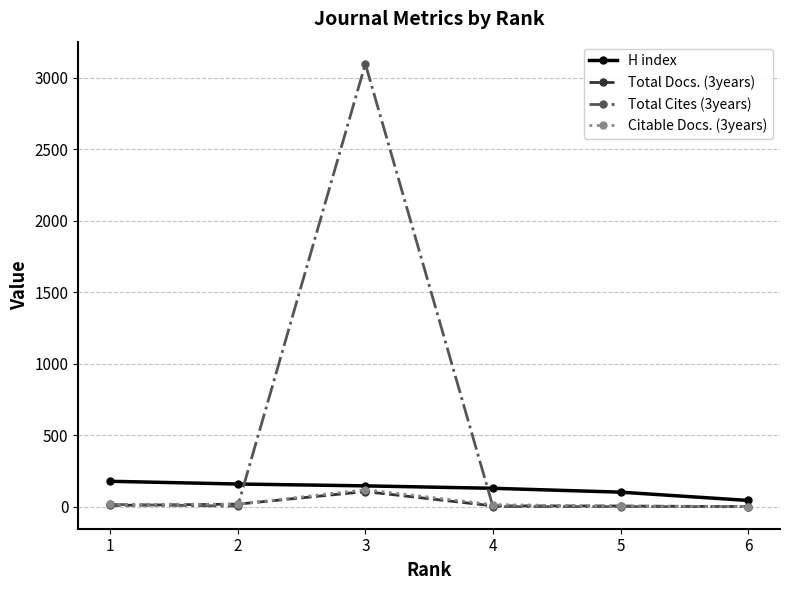

Which series has the widest spread of values?

Total Cites (3years)